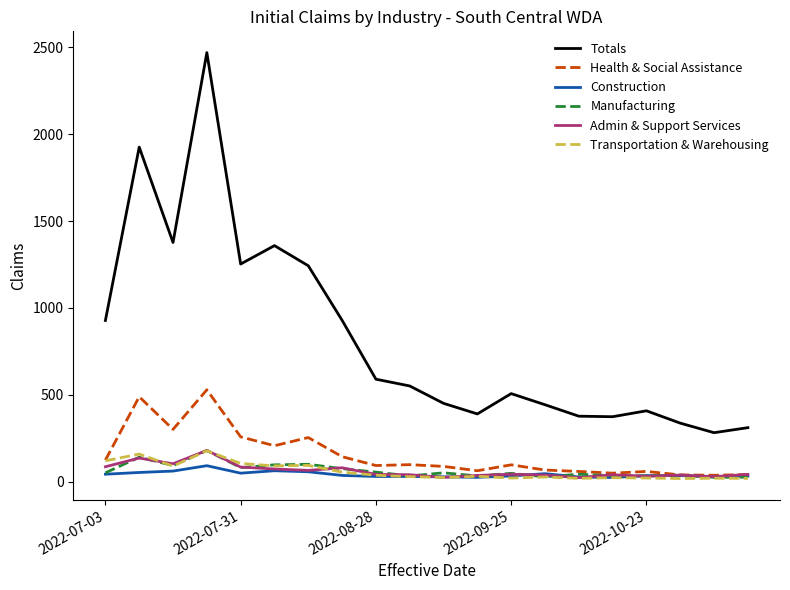

What is the difference between the maximum and minimum values in the Construction series?

68